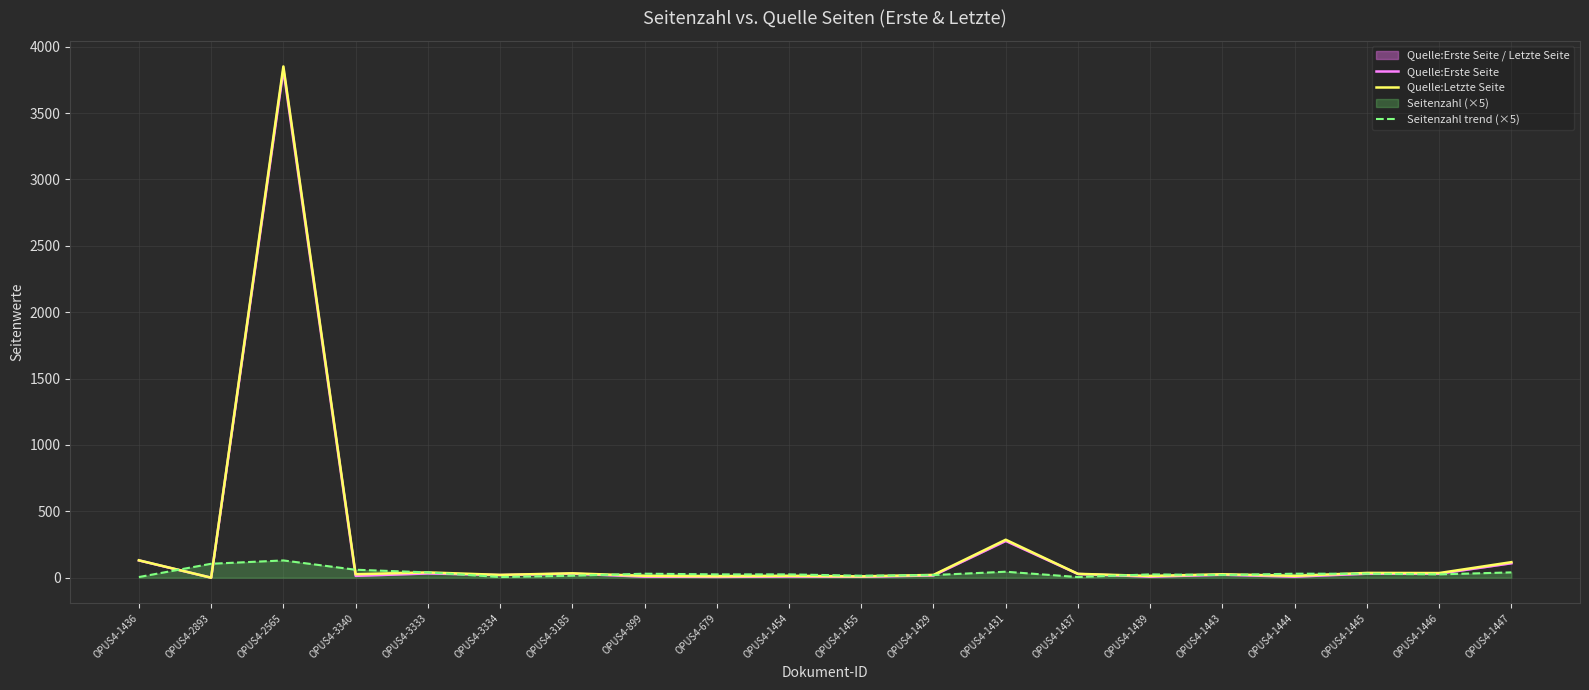

Is the value of Seitenzahl trend (×5) at OPUS4-1446 greater than the value of Quelle:Erste Seite at OPUS4-3333?

No